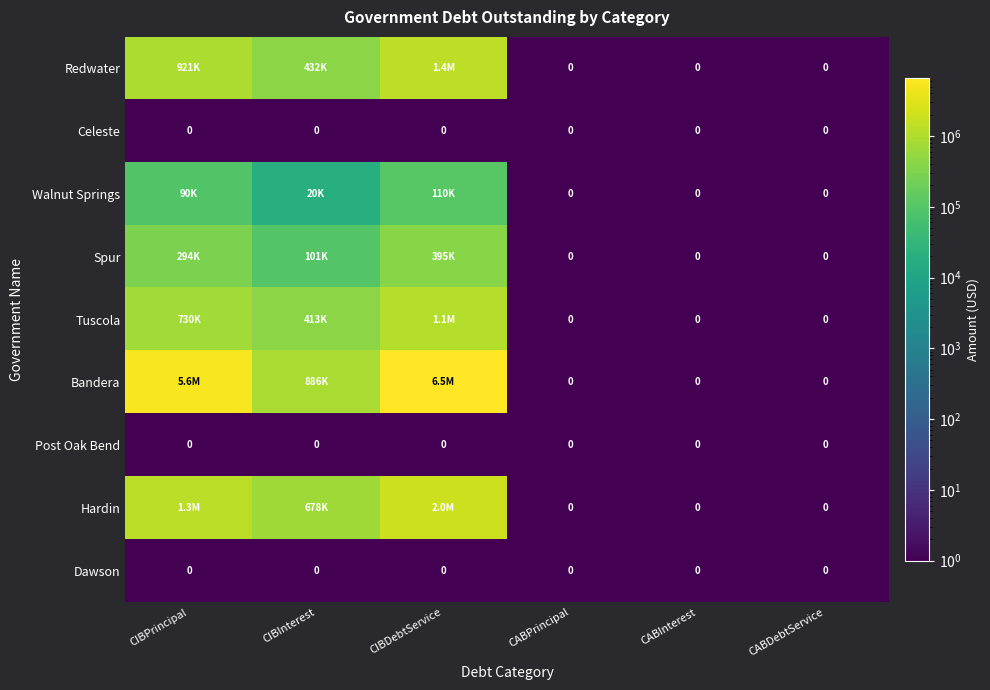

What value does the Hardin series have at CIBInterest?

677977.5